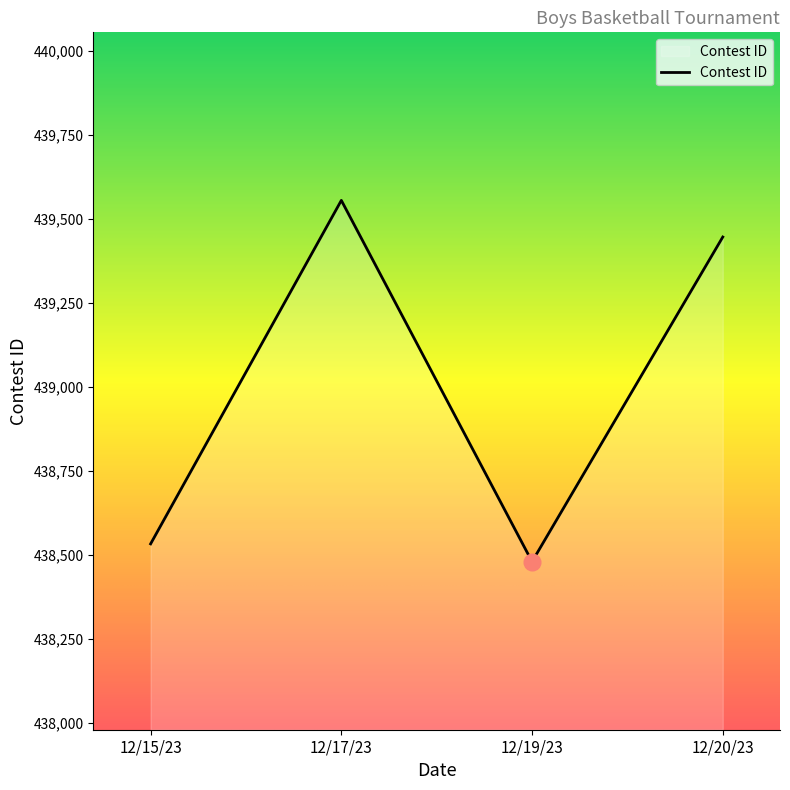

What is the change in value from 12/15/23 to 12/17/23?

+1022